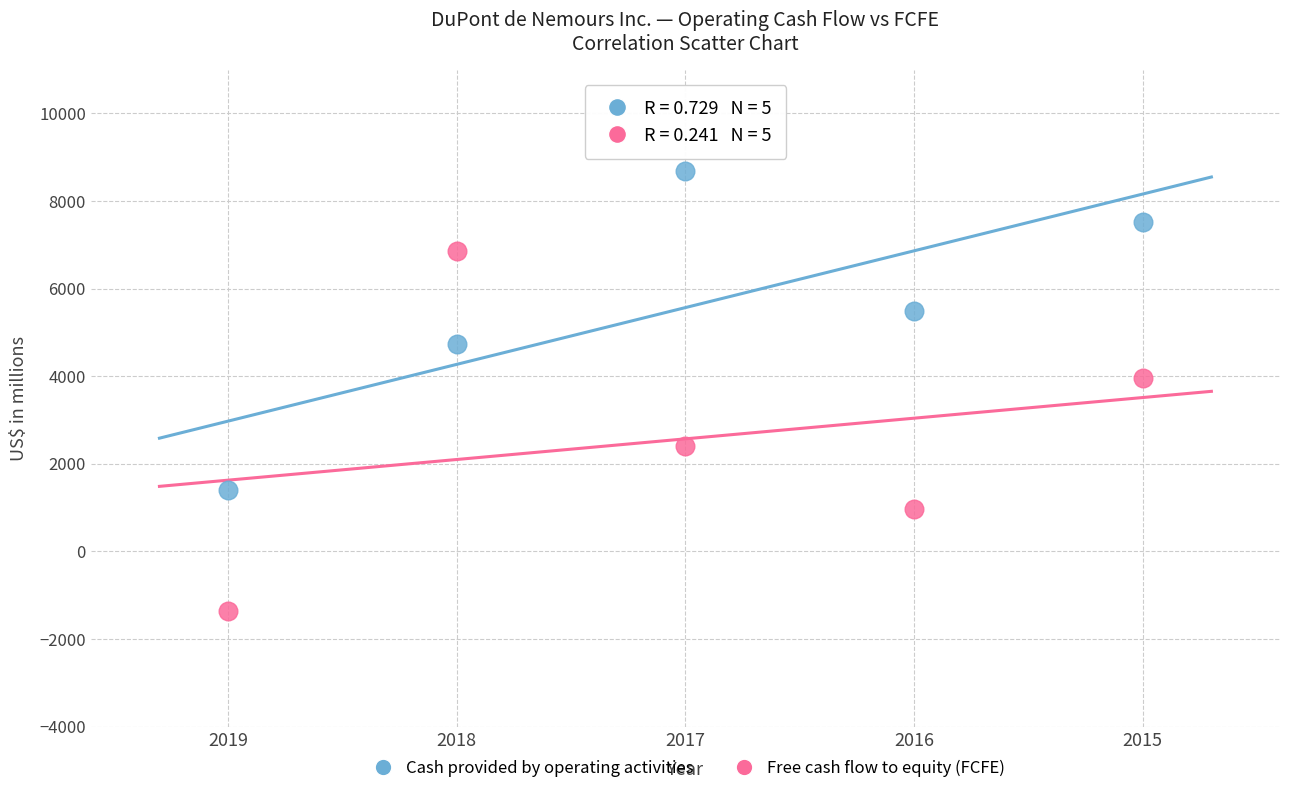

Which series contains the highest Y value?

Cash provided by operating activities